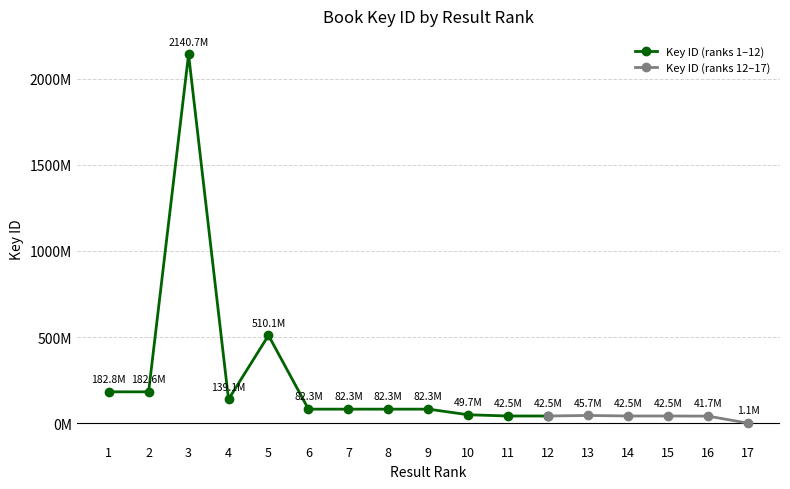

Read the value at 12.

42535883